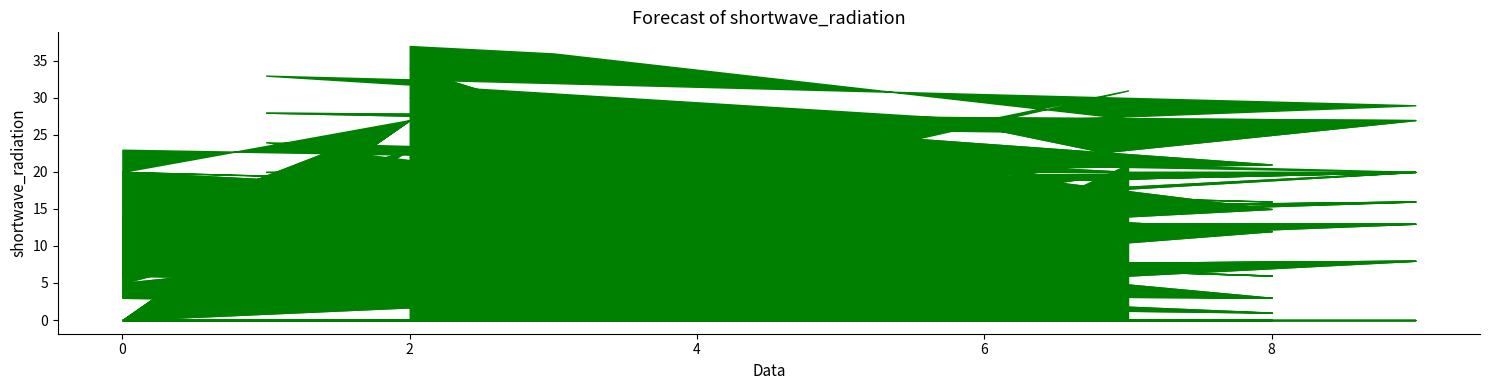

What is the label of the 8th point from the right?

6